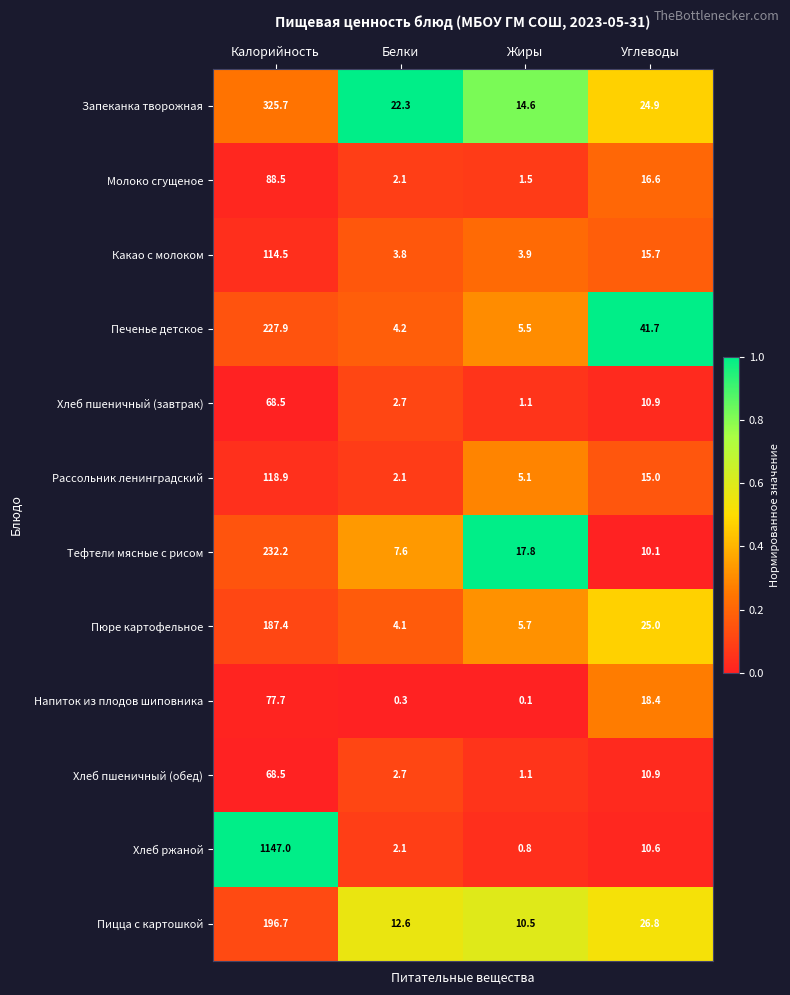

Is it true that Печенье детское equals 4.2 at Белки?

True